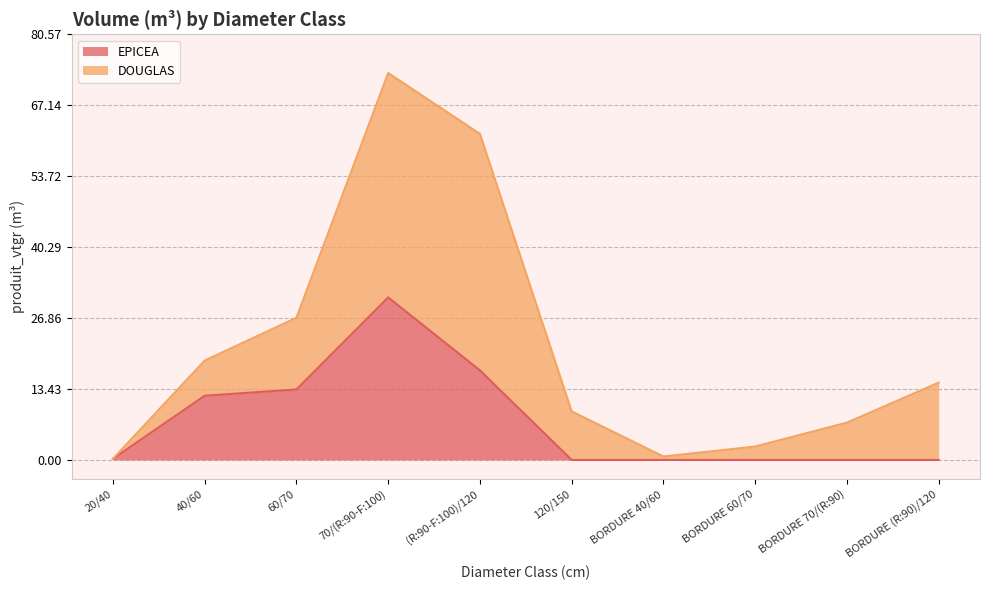

True or false: the data shows -9.4 at BORDURE (R:90)/120.

False